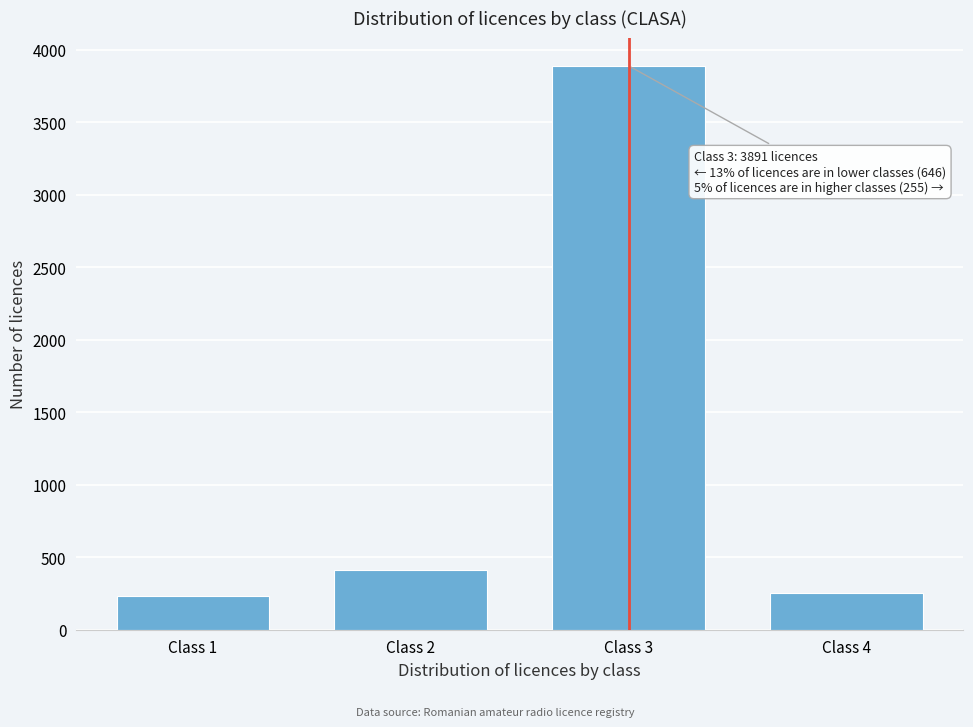

Reading right to left, list all the values displayed in this chart.

255	3891	412	234